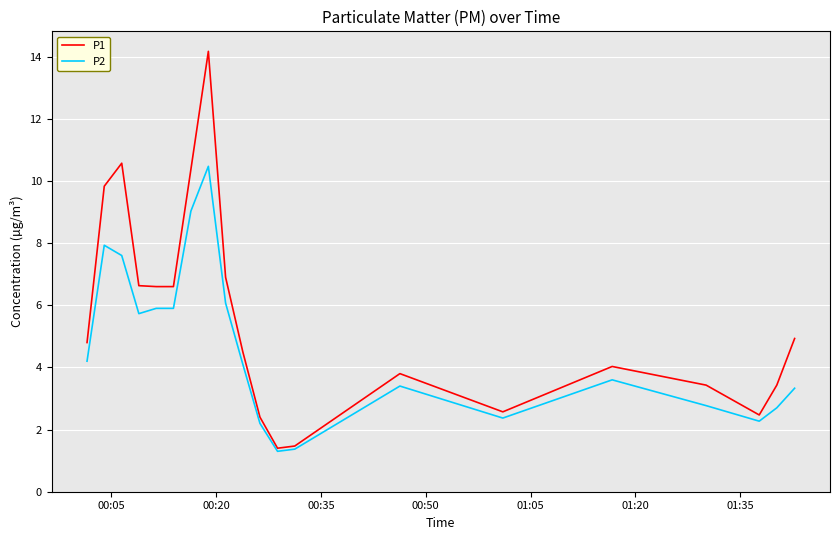

Which series has the largest range (max minus min)?

P1